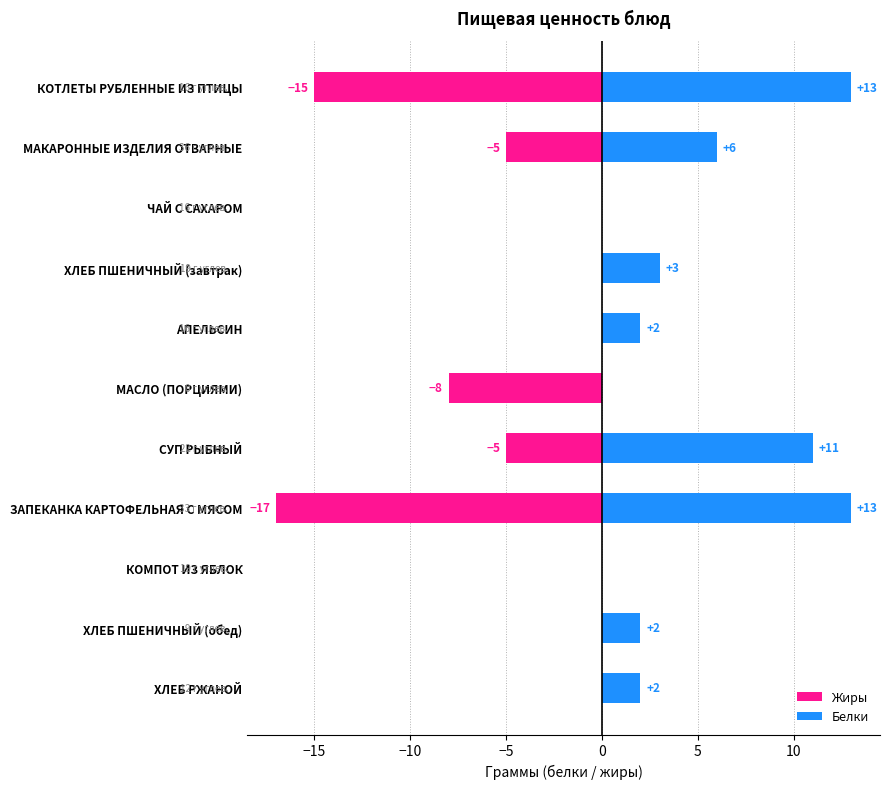

Does the chart contain stacked bars?

No